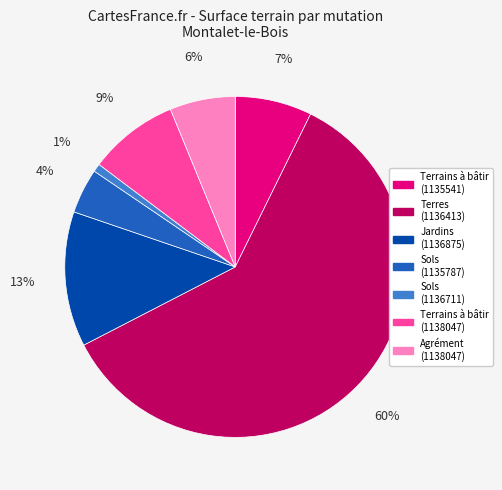

To the nearest percent, what is the average slice percentage?

14%